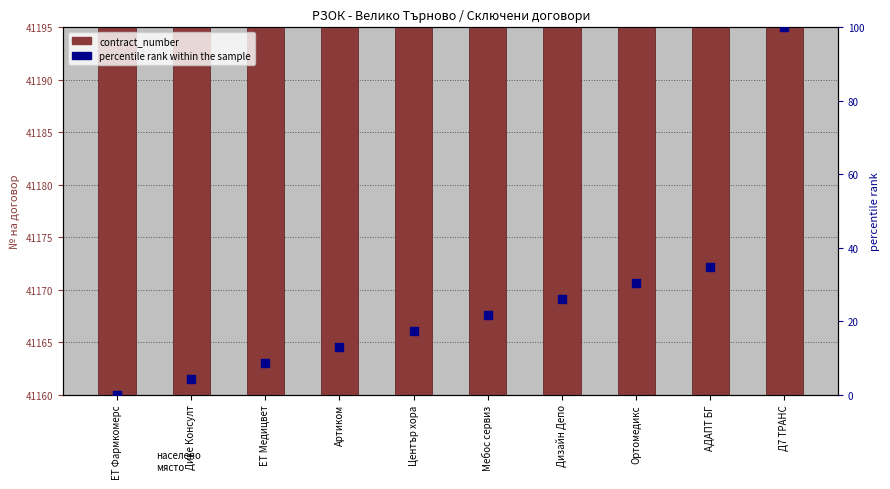

Which series reaches the maximum Y coordinate?

contract_number